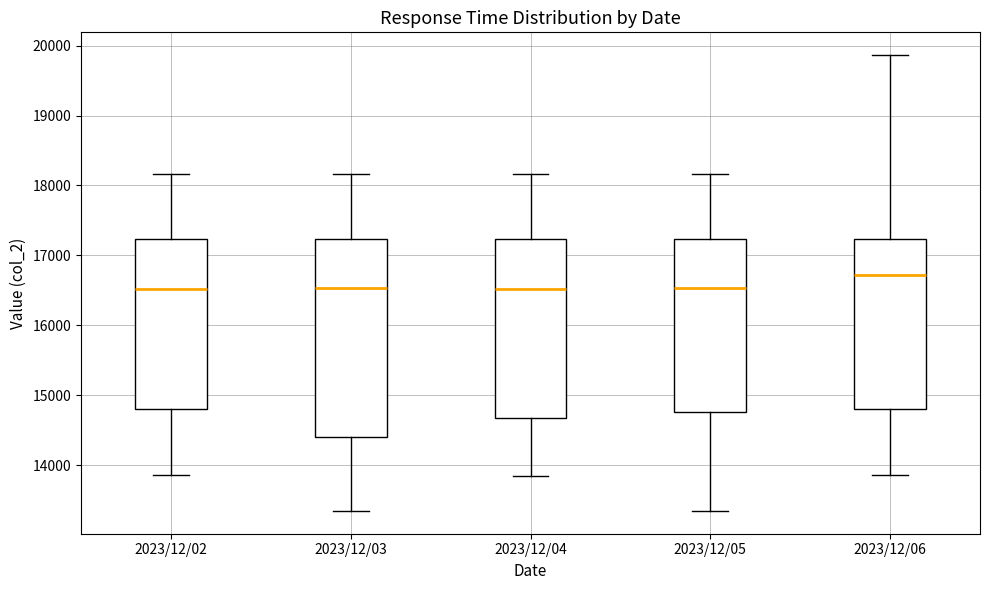

Reading left to right, transcribe this box plot: for each box, give where its median line is, the range the box spans, and where its two whiskers end, as read against the y-axis. The values are not printed on the chart, so give them approximately, as read against the axis.

2023/12/02: median 16500, box 14800 to 17200, whiskers 13900 to 18200
2023/12/03: median 16500, box 14400 to 17200, whiskers 13300 to 18200
2023/12/04: median 16500, box 14700 to 17200, whiskers 13800 to 18200
2023/12/05: median 16500, box 14800 to 17200, whiskers 13300 to 18200
2023/12/06: median 16700, box 14800 to 17200, whiskers 13900 to 19900